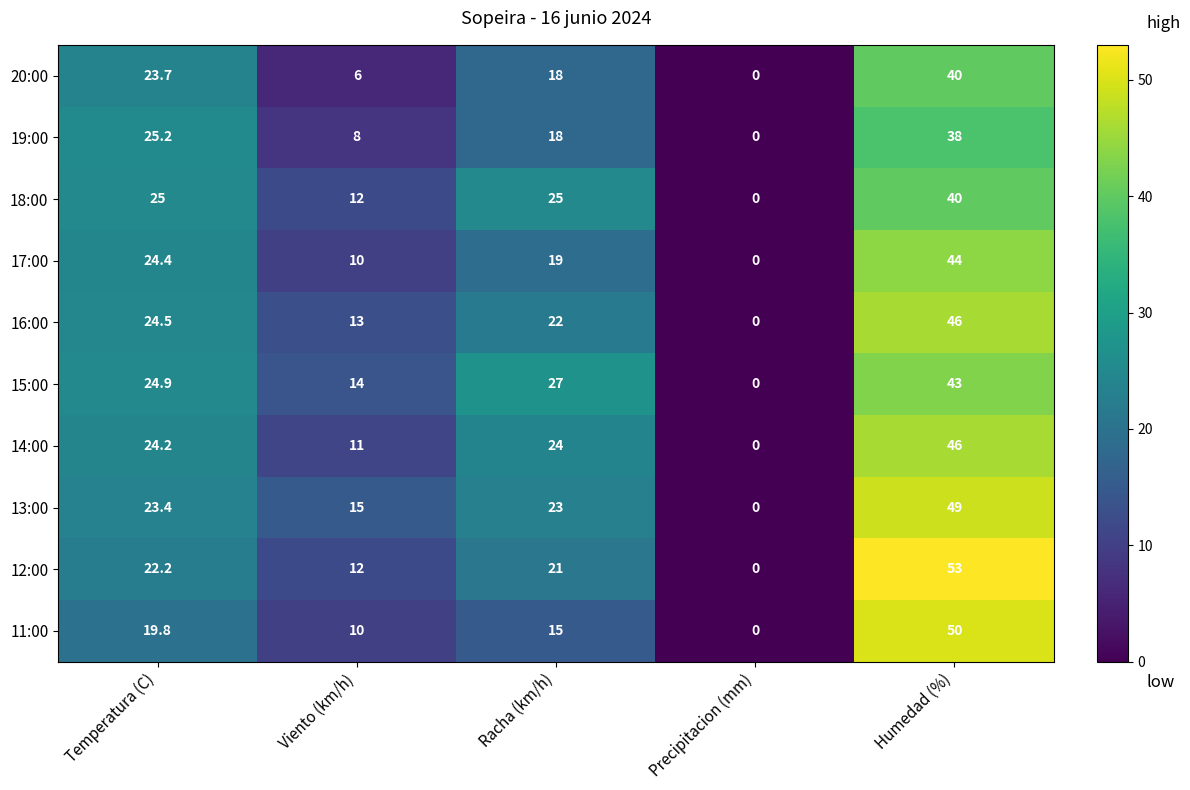

What is the maximum value shown in the chart?

53.0